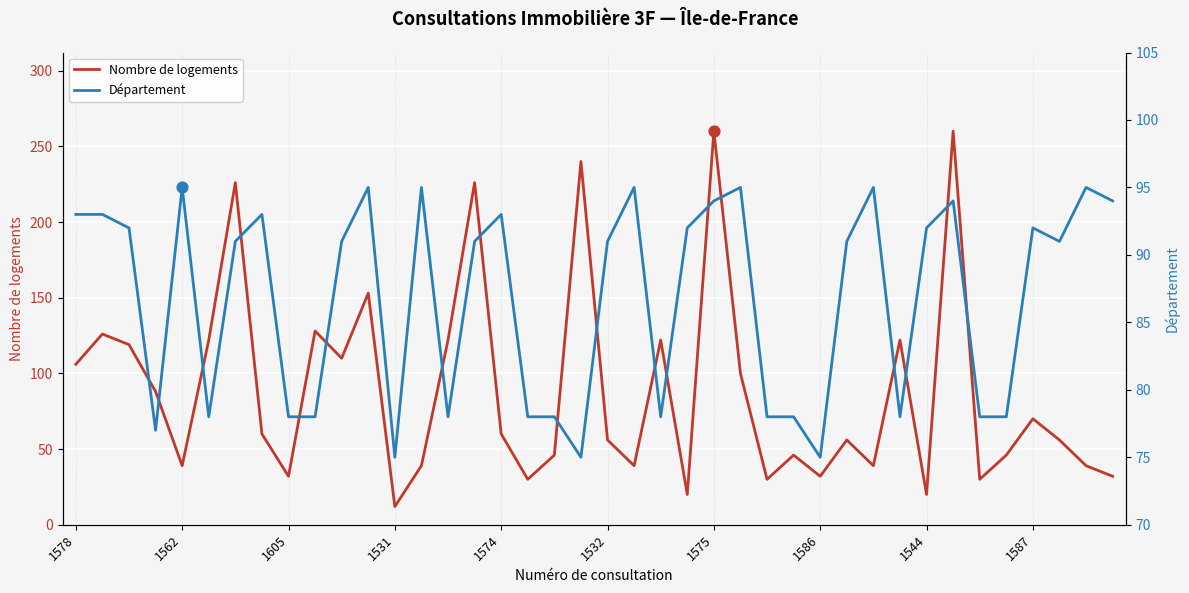

Which series contains the lowest Y value?

Nombre de logements